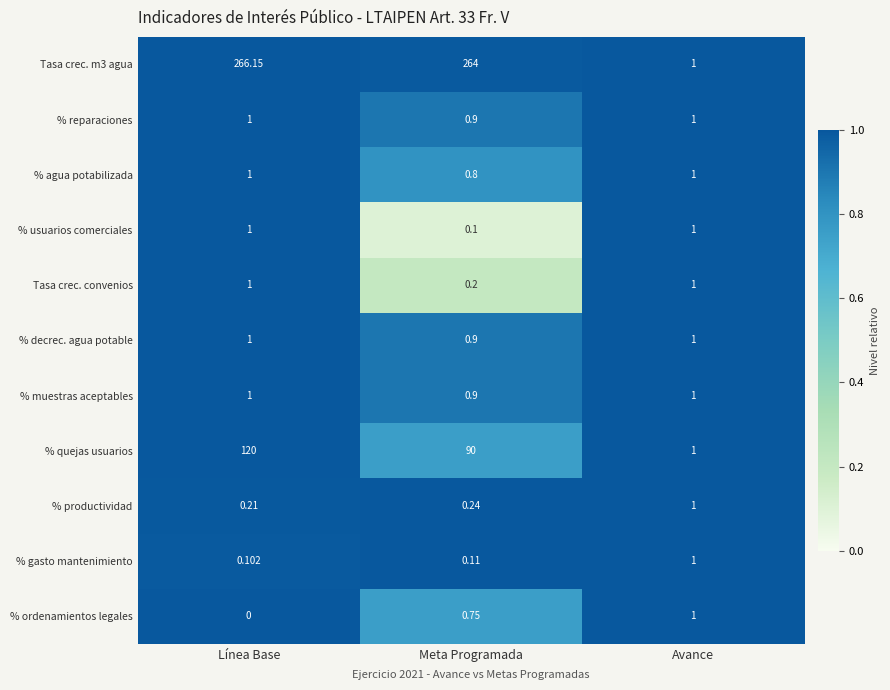

List the labels in order of % ordenamientos legales value, smallest first.

Línea Base, Meta Programada, Avance